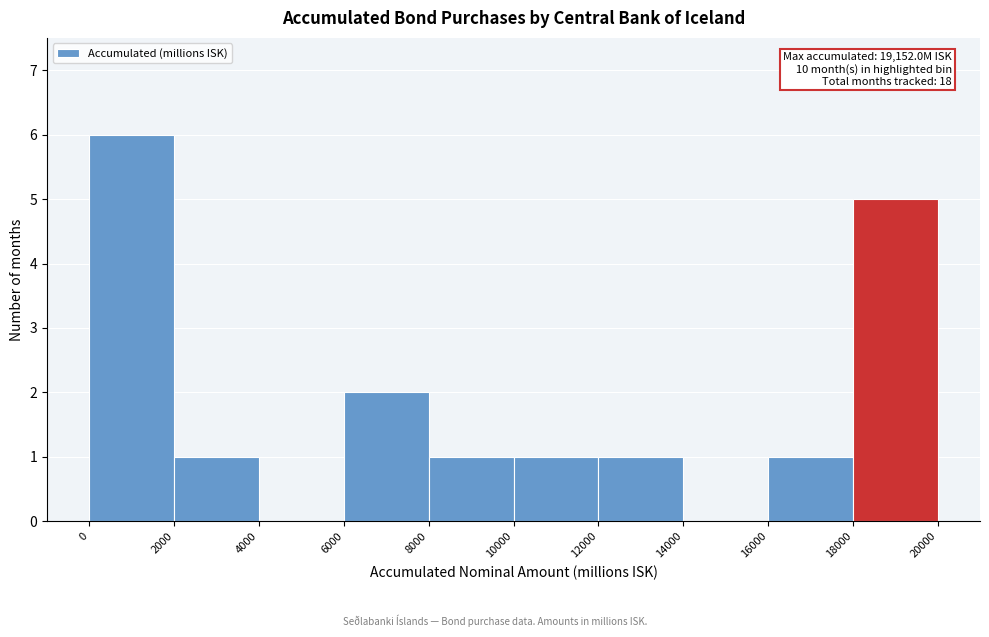

Over which range of the x-axis is the bar tallest?

0 to 2000